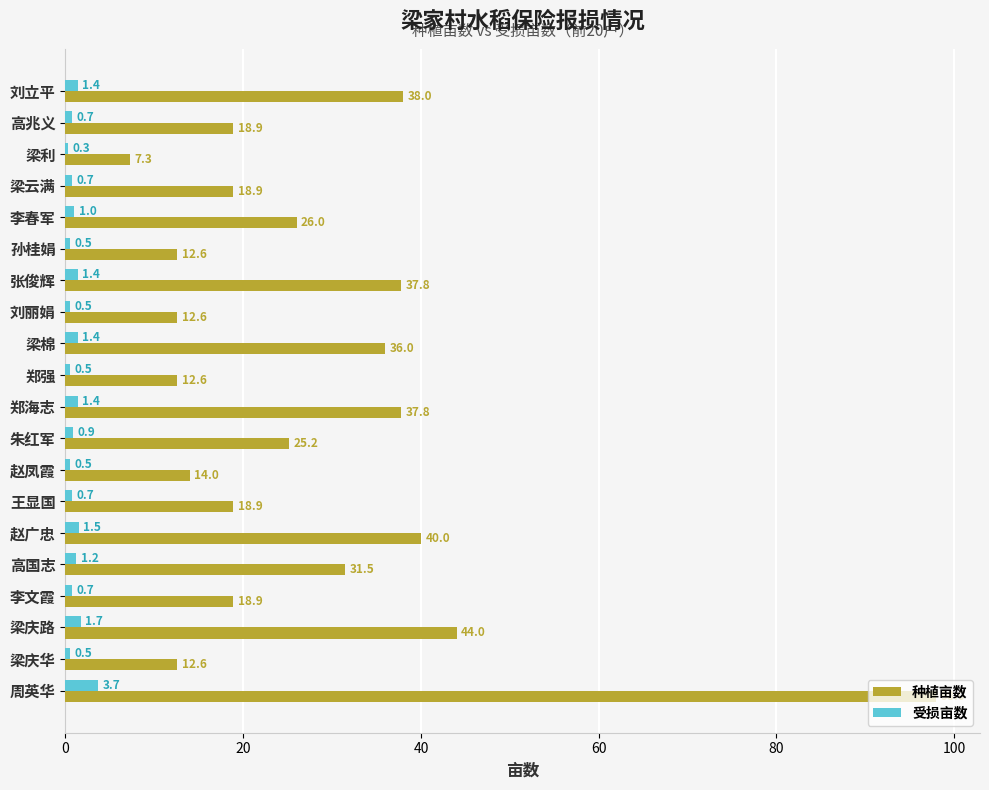

What is the approximate value of 种植亩数 at 李春军?

26.0